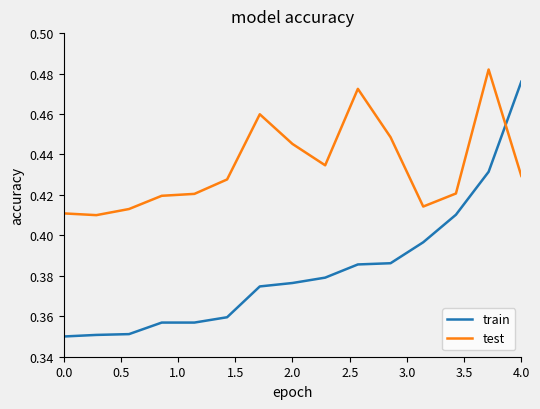

How many times do test and train cross each other?

1